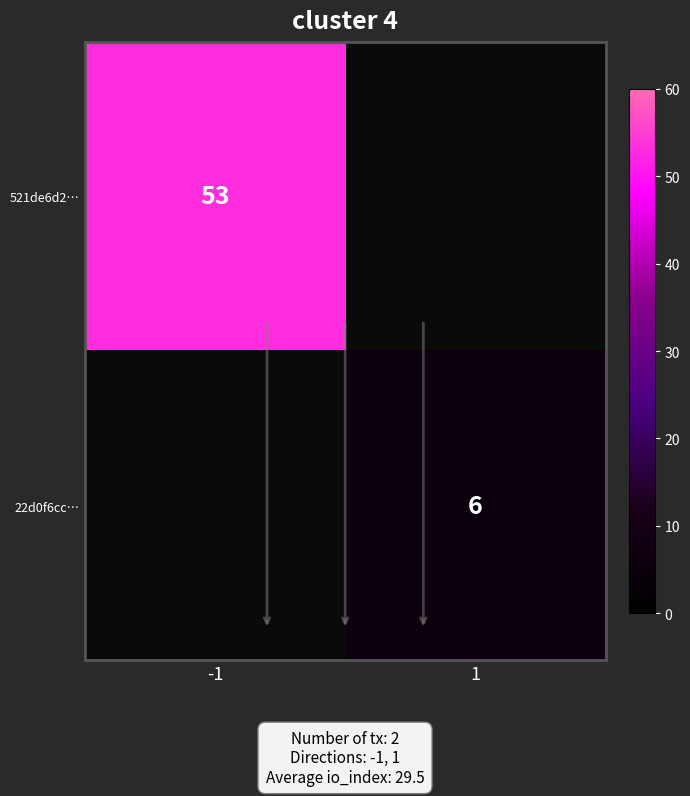

Between -1 and 1, which is larger?

-1